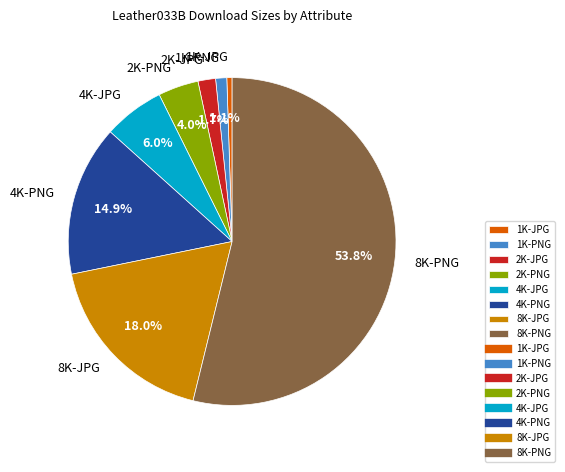

To the nearest percent, what is the difference between the 4K-JPG and 2K-JPG slice percentages?

4%